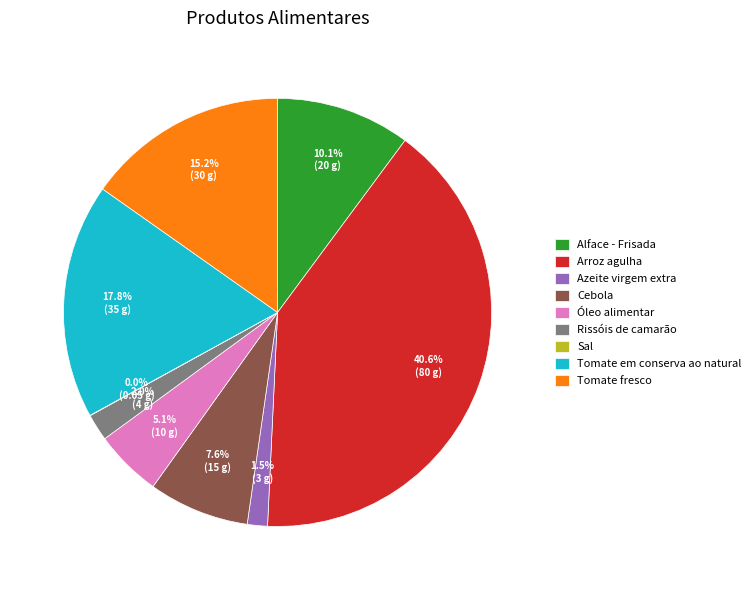

Do Alface - Frisada and Óleo alimentar together represent more than half of the pie?

No